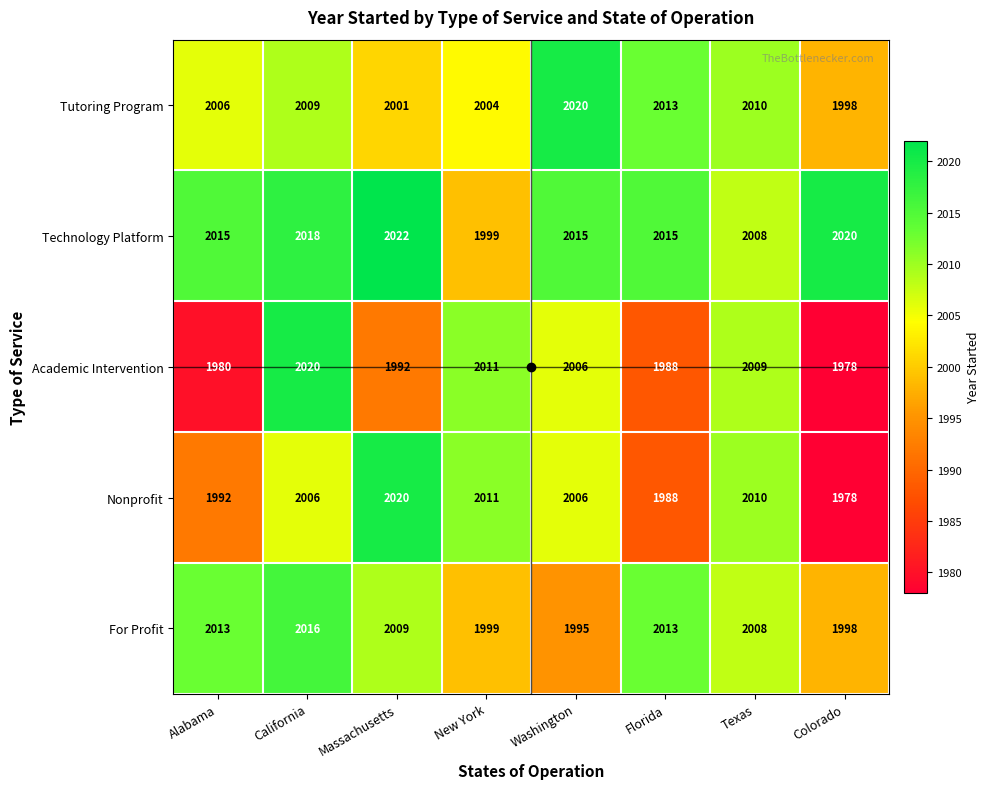

How many data points does each series have?

8